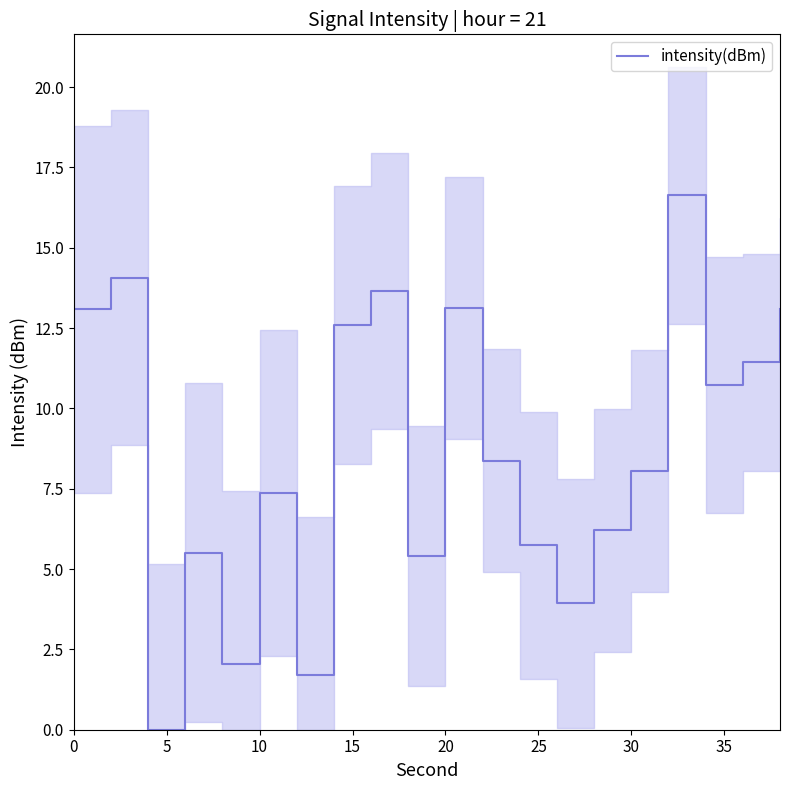

Reading left to right, what are all the values shown in this chart?

13.1	14.1	0.0	5.5	2.0	7.4	1.7	12.6	13.6	5.4	13.1	8.4	5.7	3.9	6.2	8.0	16.6	10.7	11.4	13.1